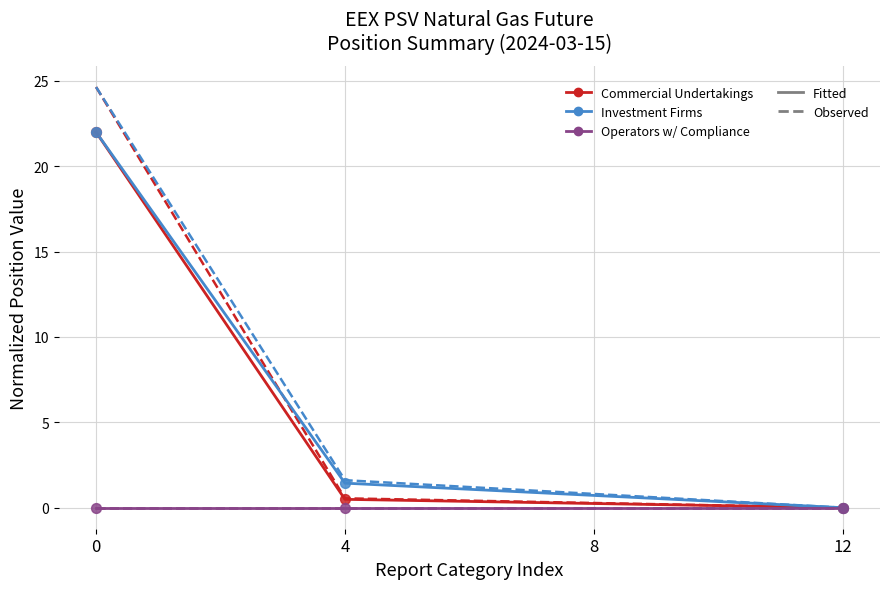

Does the chart have visible grid lines?

Yes